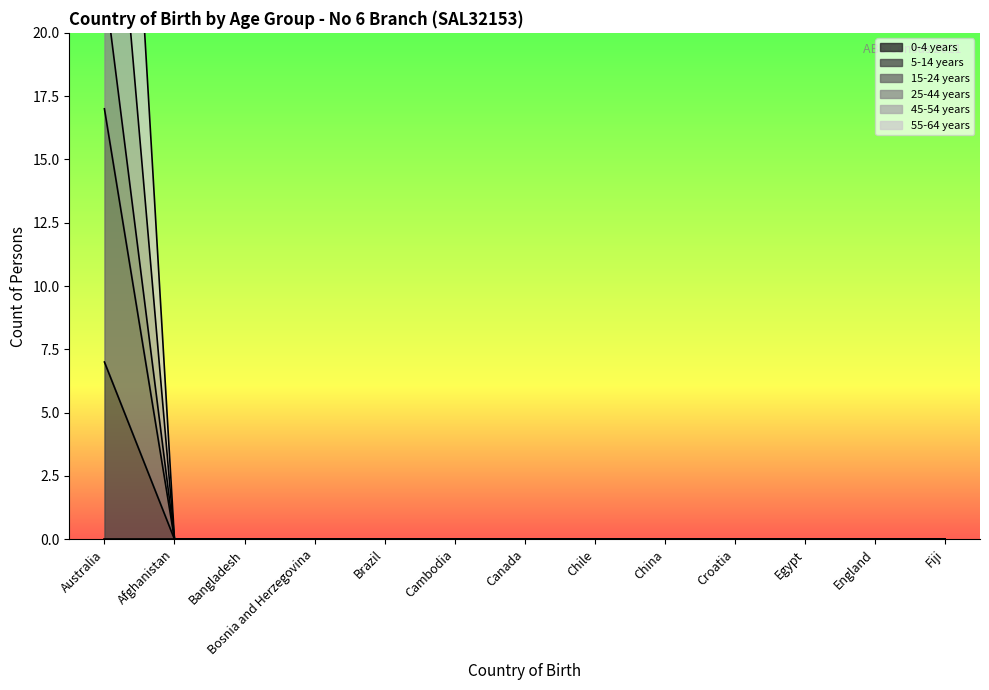

What is the difference between the maximum and minimum values in the 45-54 years series?

32